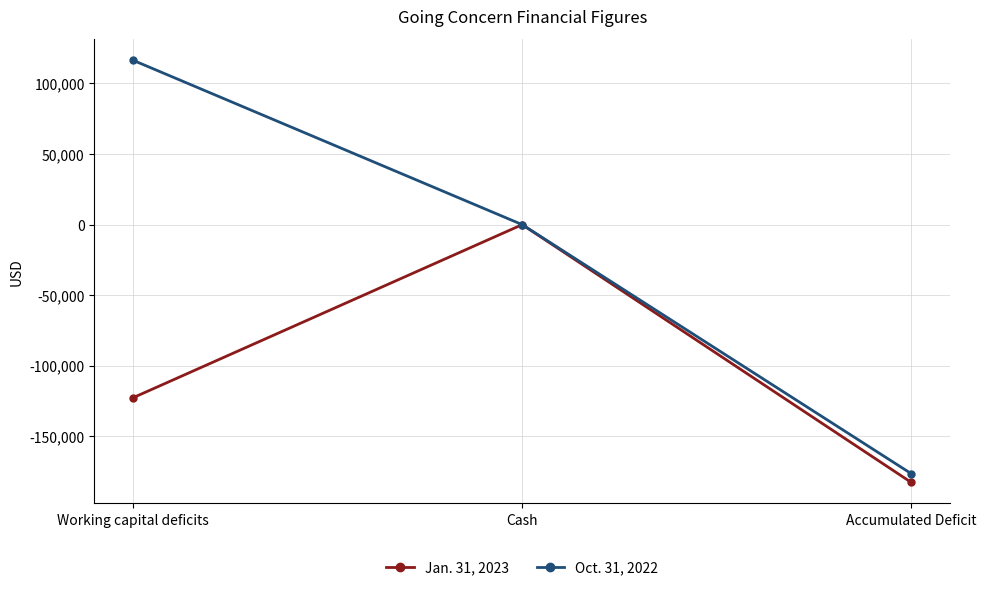

Which series has the largest total across all categories?

Oct. 31, 2022